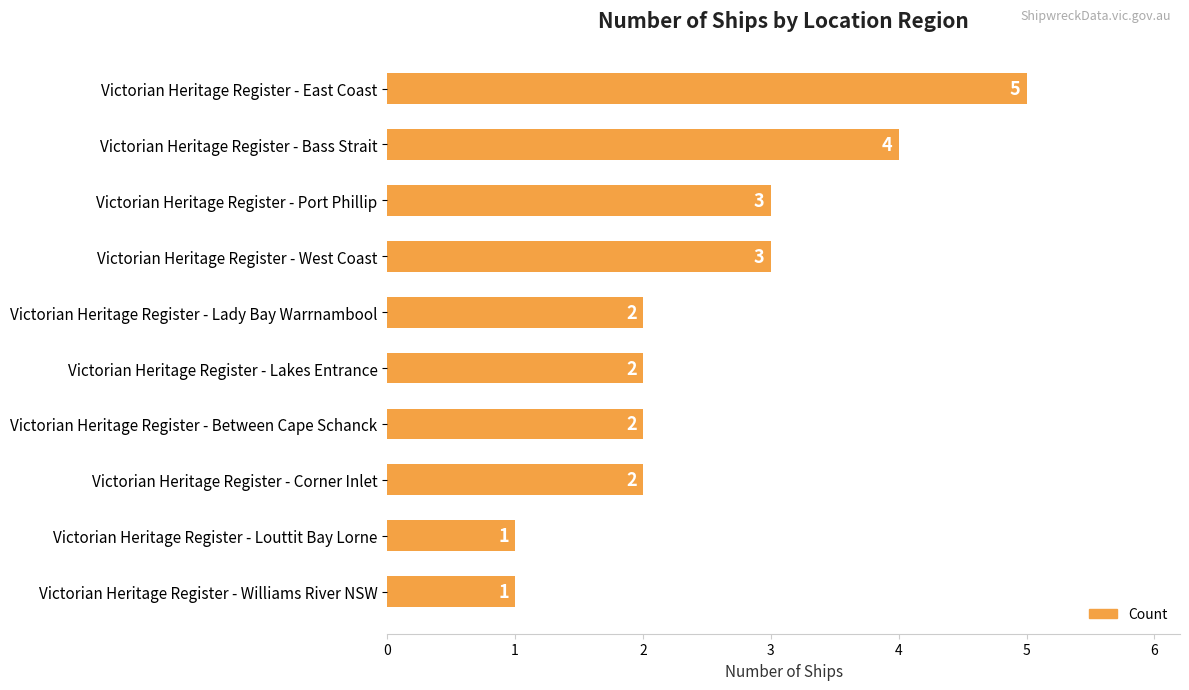

How many distinct data groups are displayed?

1